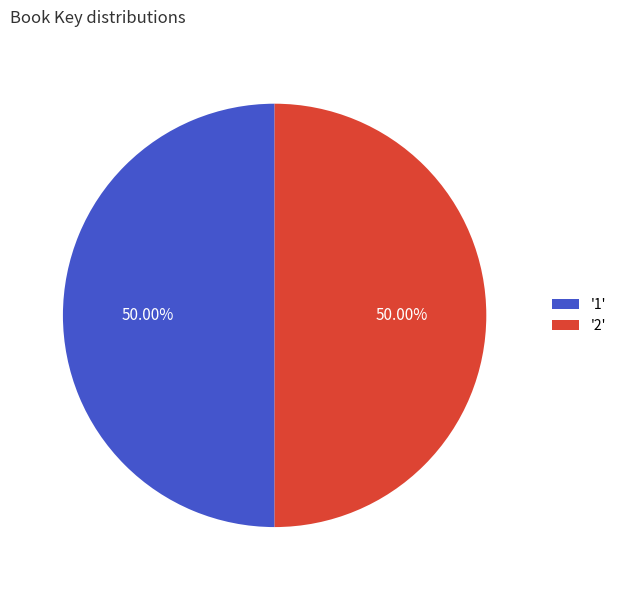

Combined, do '1' and '2' account for over 50%?

Yes